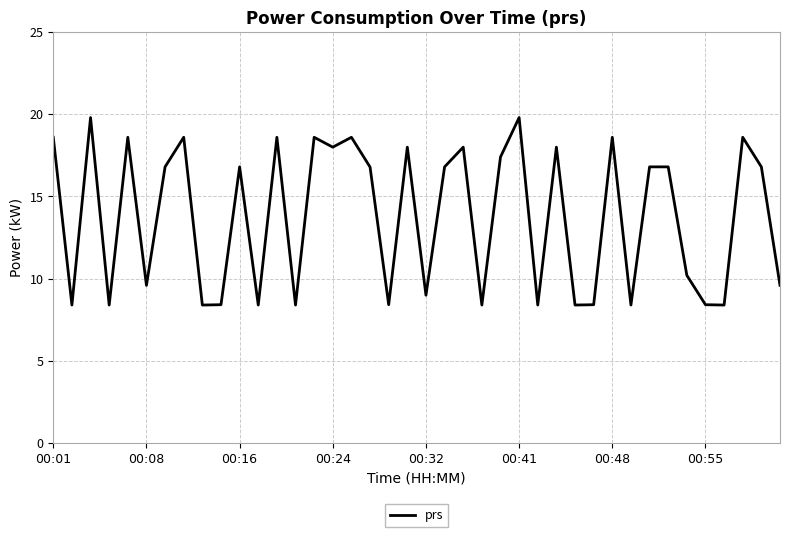

What is the maximum value shown in the chart?

19.8